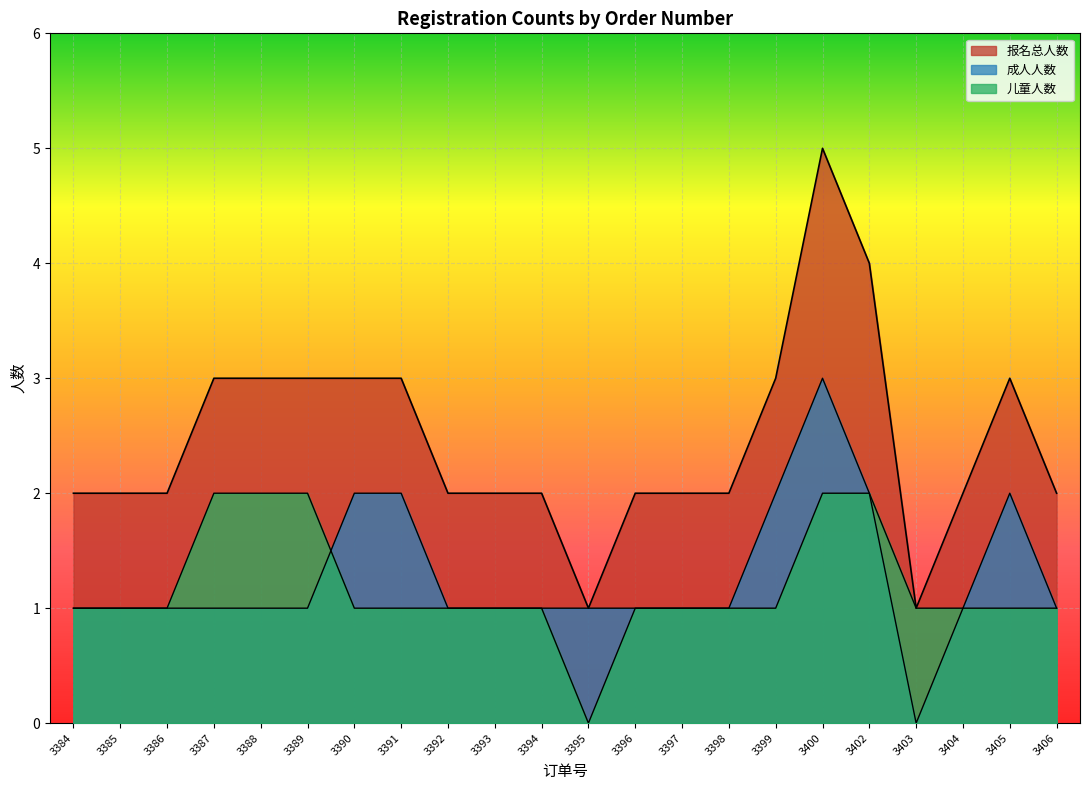

What is the total value across all series at 3404?

4